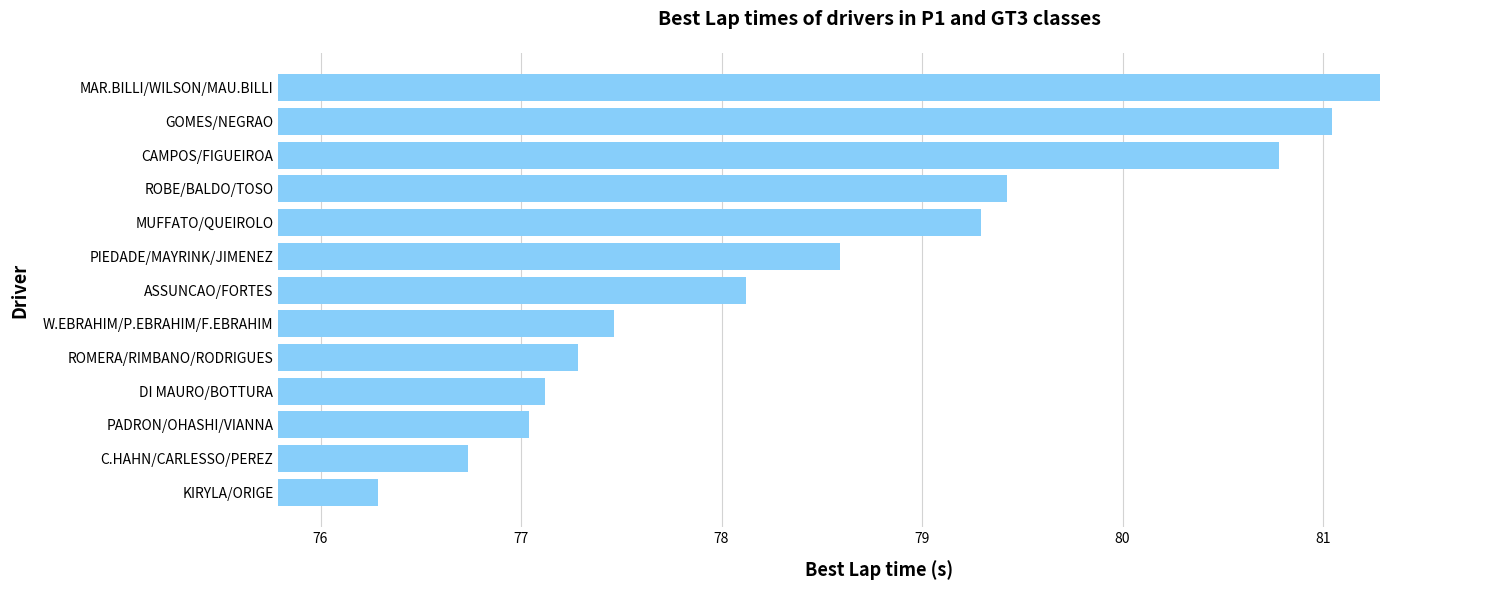

Is it true that the value at CAMPOS/FIGUEIROA is 105.5?

False